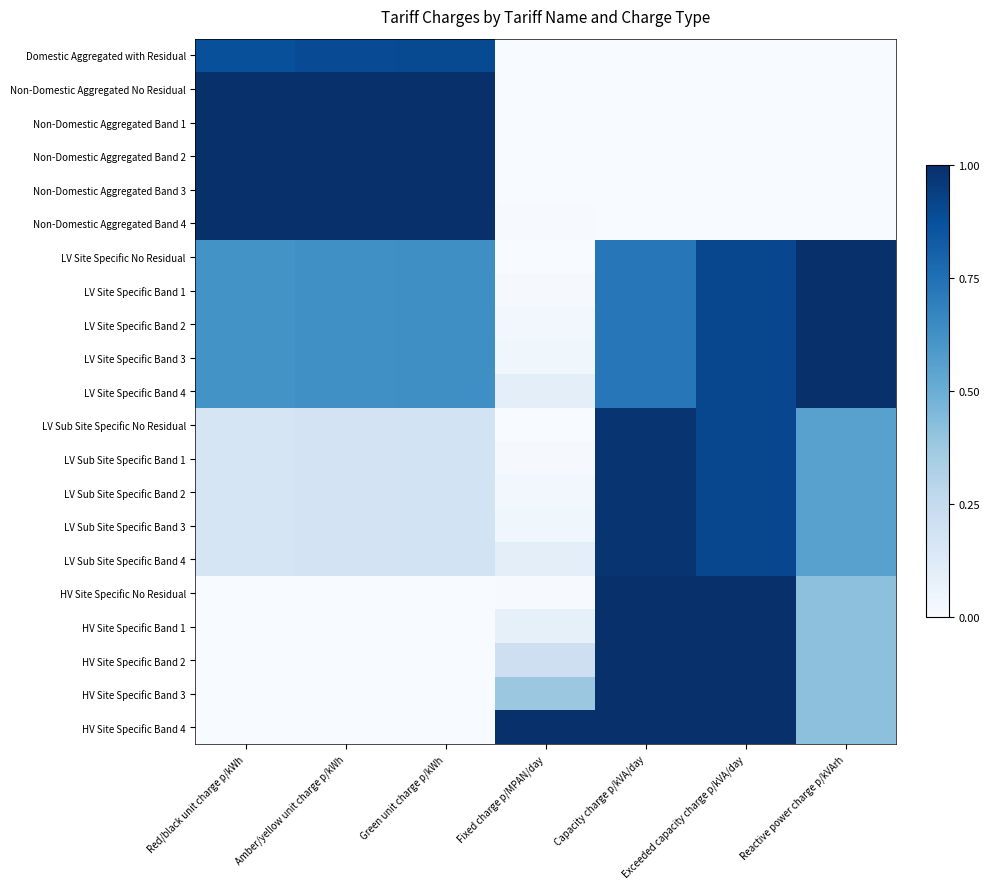

Reading left to right, extract all data points from this chart.

Domestic Aggregated with Residual: Red/black unit charge p/kWh=0.9	Amber/yellow unit charge p/kWh=0.9	Green unit charge p/kWh=0.9	Fixed charge p/MPAN/day=0.0	Capacity charge p/kVA/day=0.0	Exceeded capacity charge p/kVA/day=0.0	Reactive power charge p/kVArh=0.0
Non-Domestic Aggregated No Residual: Red/black unit charge p/kWh=1.0	Amber/yellow unit charge p/kWh=1.0	Green unit charge p/kWh=1.0	Fixed charge p/MPAN/day=0.0	Capacity charge p/kVA/day=0.0	Exceeded capacity charge p/kVA/day=0.0	Reactive power charge p/kVArh=0.0
Non-Domestic Aggregated Band 1: Red/black unit charge p/kWh=1.0	Amber/yellow unit charge p/kWh=1.0	Green unit charge p/kWh=1.0	Fixed charge p/MPAN/day=0.0	Capacity charge p/kVA/day=0.0	Exceeded capacity charge p/kVA/day=0.0	Reactive power charge p/kVArh=0.0
Non-Domestic Aggregated Band 2: Red/black unit charge p/kWh=1.0	Amber/yellow unit charge p/kWh=1.0	Green unit charge p/kWh=1.0	Fixed charge p/MPAN/day=0.0	Capacity charge p/kVA/day=0.0	Exceeded capacity charge p/kVA/day=0.0	Reactive power charge p/kVArh=0.0
Non-Domestic Aggregated Band 3: Red/black unit charge p/kWh=1.0	Amber/yellow unit charge p/kWh=1.0	Green unit charge p/kWh=1.0	Fixed charge p/MPAN/day=0.0	Capacity charge p/kVA/day=0.0	Exceeded capacity charge p/kVA/day=0.0	Reactive power charge p/kVArh=0.0
Non-Domestic Aggregated Band 4: Red/black unit charge p/kWh=1.0	Amber/yellow unit charge p/kWh=1.0	Green unit charge p/kWh=1.0	Fixed charge p/MPAN/day=0.0	Capacity charge p/kVA/day=0.0	Exceeded capacity charge p/kVA/day=0.0	Reactive power charge p/kVArh=0.0
LV Site Specific No Residual: Red/black unit charge p/kWh=0.6	Amber/yellow unit charge p/kWh=0.6	Green unit charge p/kWh=0.6	Fixed charge p/MPAN/day=0.0	Capacity charge p/kVA/day=0.7	Exceeded capacity charge p/kVA/day=0.9	Reactive power charge p/kVArh=1.0
LV Site Specific Band 1: Red/black unit charge p/kWh=0.6	Amber/yellow unit charge p/kWh=0.6	Green unit charge p/kWh=0.6	Fixed charge p/MPAN/day=0.0	Capacity charge p/kVA/day=0.7	Exceeded capacity charge p/kVA/day=0.9	Reactive power charge p/kVArh=1.0
LV Site Specific Band 2: Red/black unit charge p/kWh=0.6	Amber/yellow unit charge p/kWh=0.6	Green unit charge p/kWh=0.6	Fixed charge p/MPAN/day=0.0	Capacity charge p/kVA/day=0.7	Exceeded capacity charge p/kVA/day=0.9	Reactive power charge p/kVArh=1.0
LV Site Specific Band 3: Red/black unit charge p/kWh=0.6	Amber/yellow unit charge p/kWh=0.6	Green unit charge p/kWh=0.6	Fixed charge p/MPAN/day=0.0	Capacity charge p/kVA/day=0.7	Exceeded capacity charge p/kVA/day=0.9	Reactive power charge p/kVArh=1.0
LV Site Specific Band 4: Red/black unit charge p/kWh=0.6	Amber/yellow unit charge p/kWh=0.6	Green unit charge p/kWh=0.6	Fixed charge p/MPAN/day=0.1	Capacity charge p/kVA/day=0.7	Exceeded capacity charge p/kVA/day=0.9	Reactive power charge p/kVArh=1.0
LV Sub Site Specific No Residual: Red/black unit charge p/kWh=0.2	Amber/yellow unit charge p/kWh=0.2	Green unit charge p/kWh=0.2	Fixed charge p/MPAN/day=0.0	Capacity charge p/kVA/day=1.0	Exceeded capacity charge p/kVA/day=0.9	Reactive power charge p/kVArh=0.6
LV Sub Site Specific Band 1: Red/black unit charge p/kWh=0.2	Amber/yellow unit charge p/kWh=0.2	Green unit charge p/kWh=0.2	Fixed charge p/MPAN/day=0.0	Capacity charge p/kVA/day=1.0	Exceeded capacity charge p/kVA/day=0.9	Reactive power charge p/kVArh=0.6
LV Sub Site Specific Band 2: Red/black unit charge p/kWh=0.2	Amber/yellow unit charge p/kWh=0.2	Green unit charge p/kWh=0.2	Fixed charge p/MPAN/day=0.0	Capacity charge p/kVA/day=1.0	Exceeded capacity charge p/kVA/day=0.9	Reactive power charge p/kVArh=0.6
LV Sub Site Specific Band 3: Red/black unit charge p/kWh=0.2	Amber/yellow unit charge p/kWh=0.2	Green unit charge p/kWh=0.2	Fixed charge p/MPAN/day=0.0	Capacity charge p/kVA/day=1.0	Exceeded capacity charge p/kVA/day=0.9	Reactive power charge p/kVArh=0.6
LV Sub Site Specific Band 4: Red/black unit charge p/kWh=0.2	Amber/yellow unit charge p/kWh=0.2	Green unit charge p/kWh=0.2	Fixed charge p/MPAN/day=0.1	Capacity charge p/kVA/day=1.0	Exceeded capacity charge p/kVA/day=0.9	Reactive power charge p/kVArh=0.6
HV Site Specific No Residual: Red/black unit charge p/kWh=0.0	Amber/yellow unit charge p/kWh=0.0	Green unit charge p/kWh=0.0	Fixed charge p/MPAN/day=0.0	Capacity charge p/kVA/day=1.0	Exceeded capacity charge p/kVA/day=1.0	Reactive power charge p/kVArh=0.4
HV Site Specific Band 1: Red/black unit charge p/kWh=0.0	Amber/yellow unit charge p/kWh=0.0	Green unit charge p/kWh=0.0	Fixed charge p/MPAN/day=0.1	Capacity charge p/kVA/day=1.0	Exceeded capacity charge p/kVA/day=1.0	Reactive power charge p/kVArh=0.4
HV Site Specific Band 2: Red/black unit charge p/kWh=0.0	Amber/yellow unit charge p/kWh=0.0	Green unit charge p/kWh=0.0	Fixed charge p/MPAN/day=0.2	Capacity charge p/kVA/day=1.0	Exceeded capacity charge p/kVA/day=1.0	Reactive power charge p/kVArh=0.4
HV Site Specific Band 3: Red/black unit charge p/kWh=0.0	Amber/yellow unit charge p/kWh=0.0	Green unit charge p/kWh=0.0	Fixed charge p/MPAN/day=0.4	Capacity charge p/kVA/day=1.0	Exceeded capacity charge p/kVA/day=1.0	Reactive power charge p/kVArh=0.4
HV Site Specific Band 4: Red/black unit charge p/kWh=0.0	Amber/yellow unit charge p/kWh=0.0	Green unit charge p/kWh=0.0	Fixed charge p/MPAN/day=1.0	Capacity charge p/kVA/day=1.0	Exceeded capacity charge p/kVA/day=1.0	Reactive power charge p/kVArh=0.4